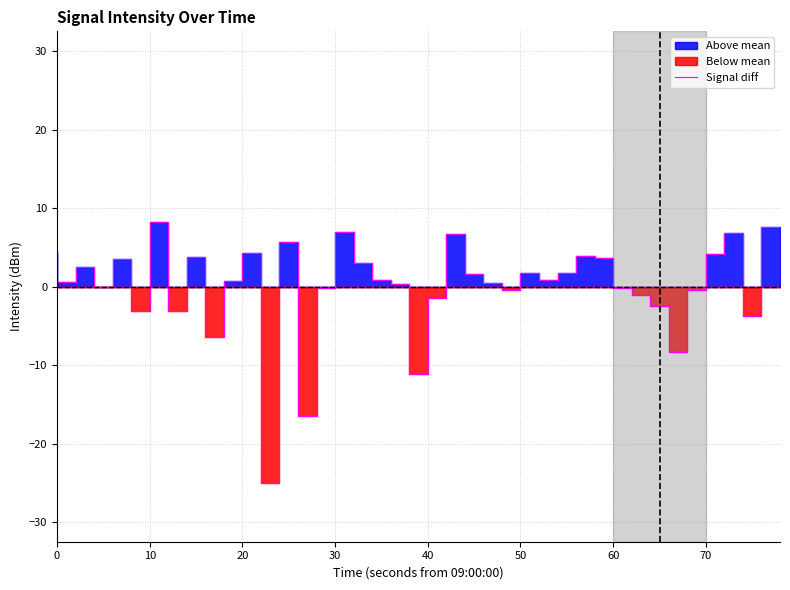

Is it true that Signal diff equals -0.5 at 50?

True